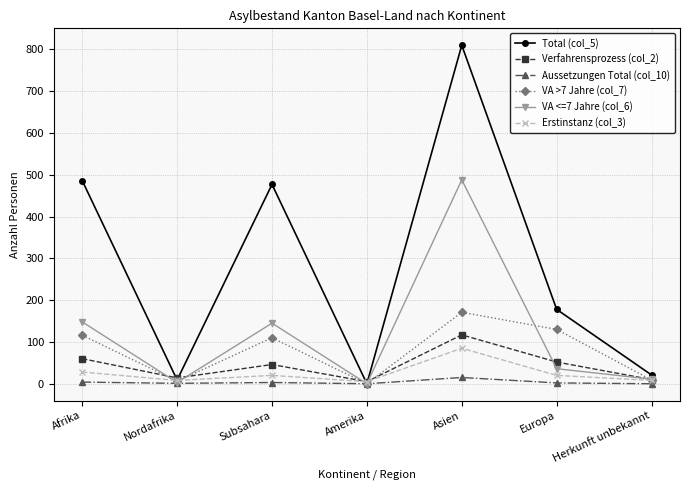

At which category is the sum across all series the highest?

Asien